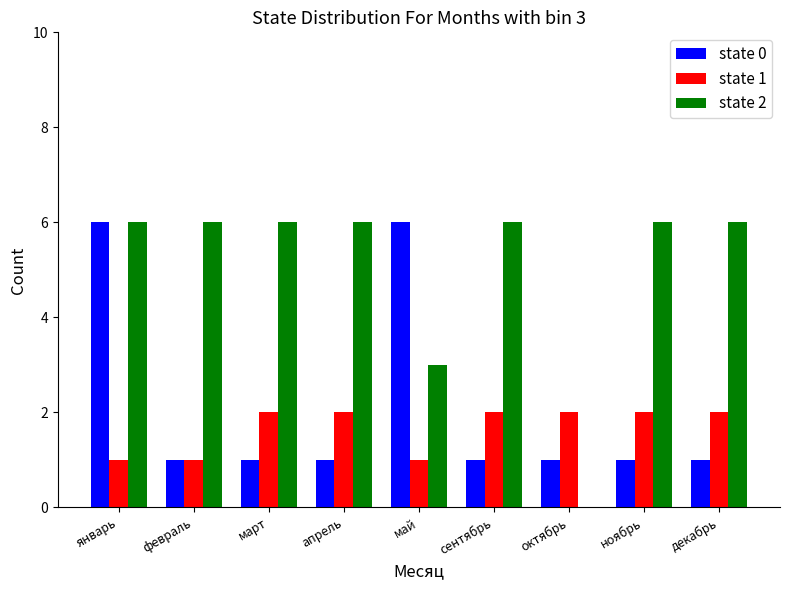

Which series has the largest total across all categories?

state 2